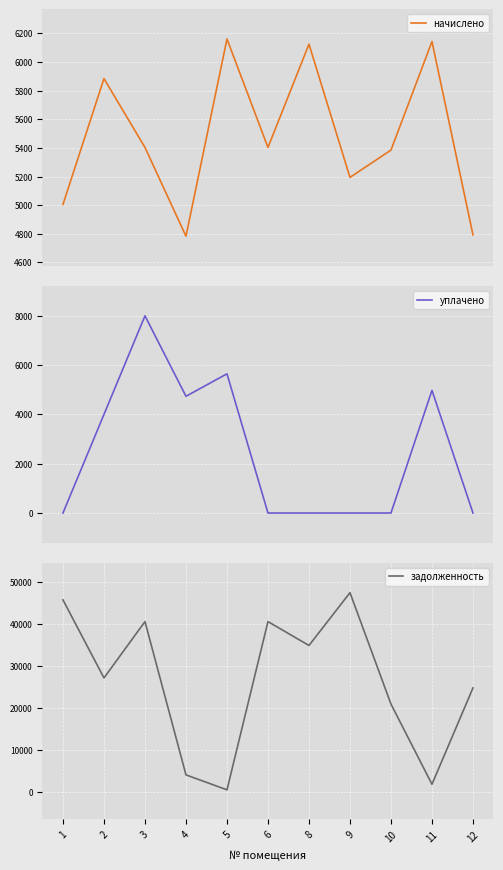

What is the value of the начислено point at the 11th from the left?

4792.6